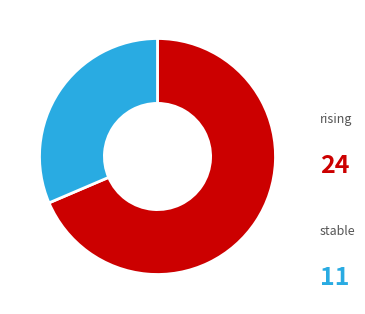

What is the total percentage of stable and rising?

100.0%